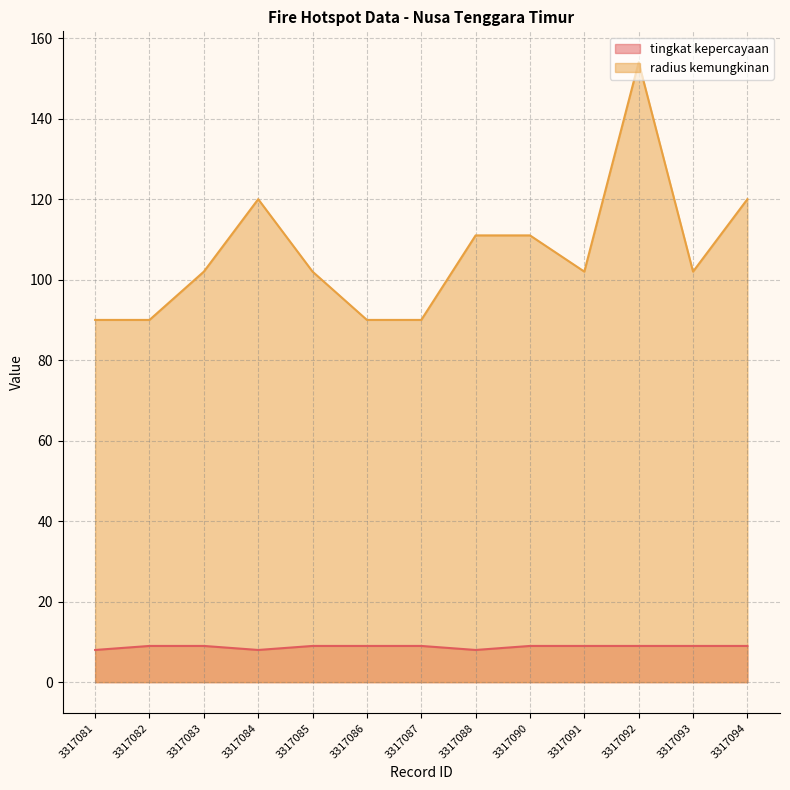

What is the minimum value for tingkat kepercayaan?

8